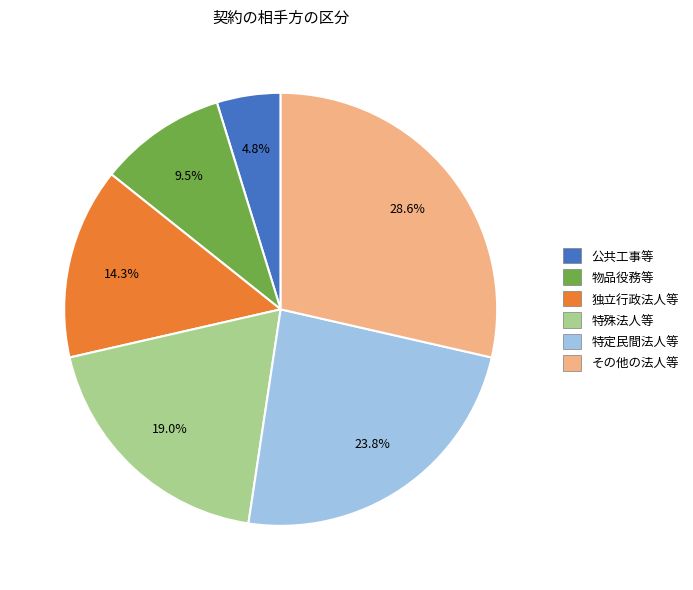

Is there any slice that represents more than half of the pie?

No